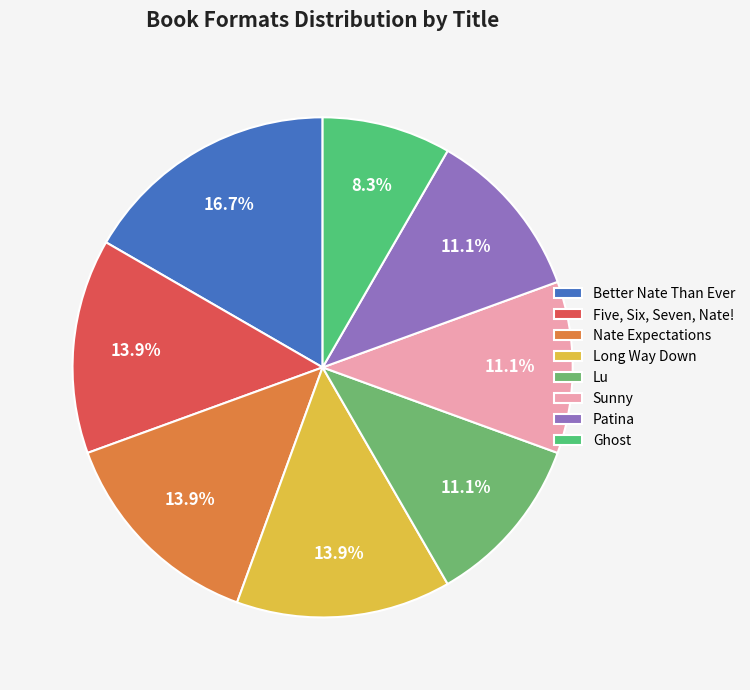

Approximately how many times larger is the value at Nate Expectations compared to Better Nate Than Ever?

0.8